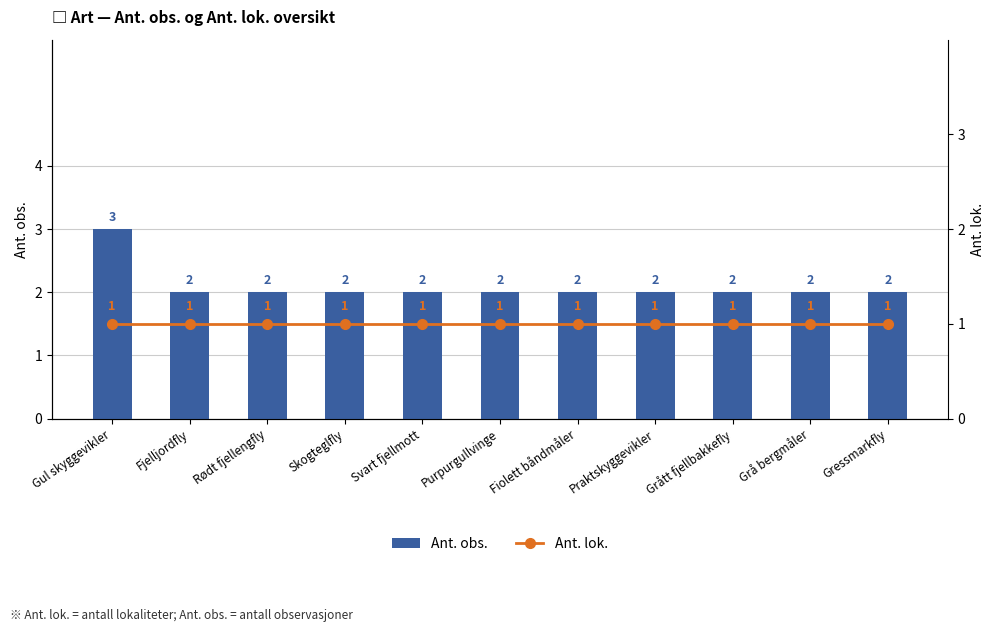

How many groups of bars are there?

11